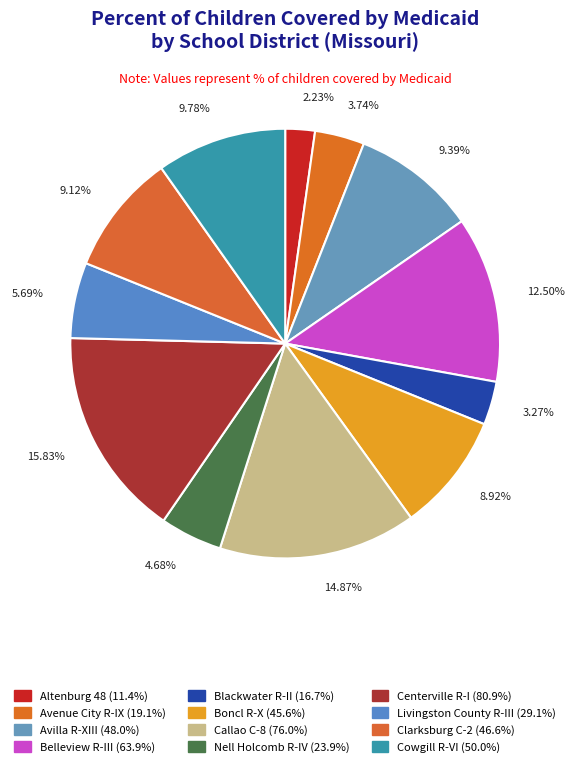

Count the number of slices in the pie.

12